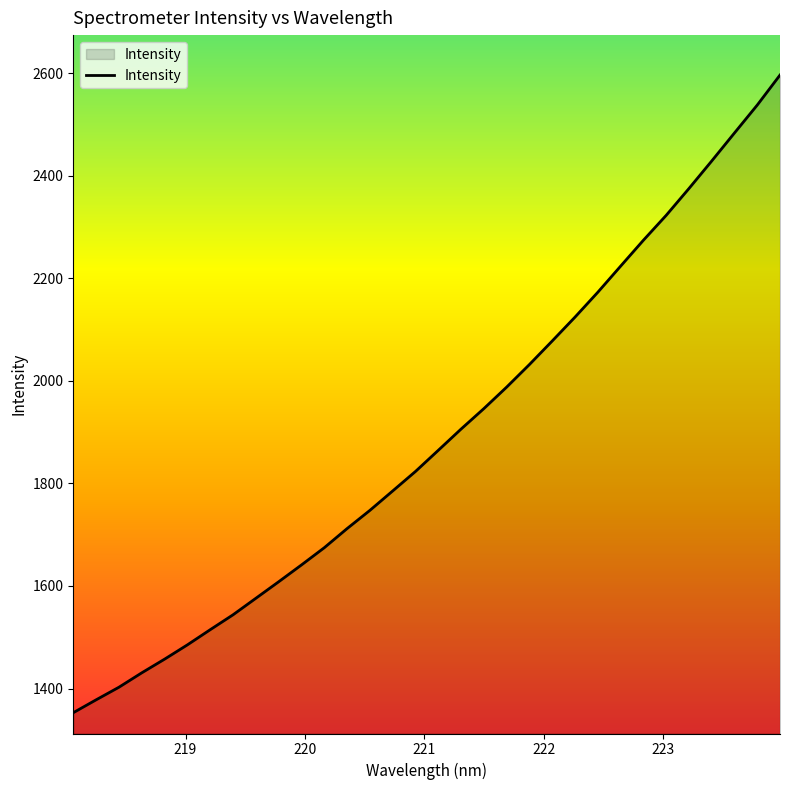

What is the greatest value displayed?

2596.5